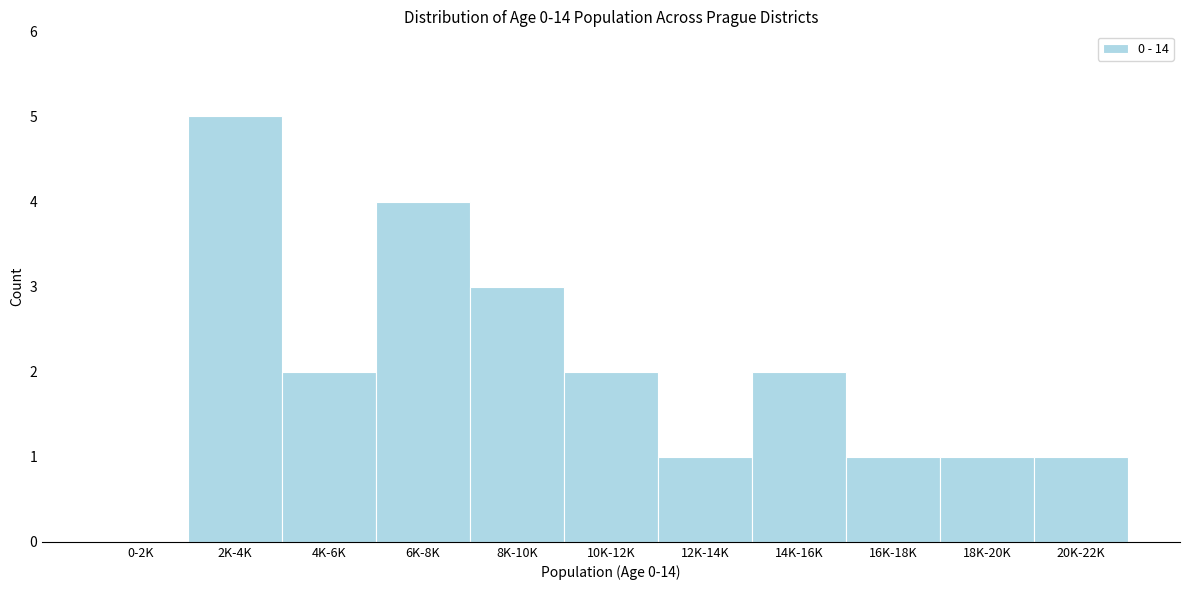

Reading right to left, extract all data points from this chart.

20K-22K=1	18K-20K=1	16K-18K=1	14K-16K=2	12K-14K=1	10K-12K=2	8K-10K=3	6K-8K=4	4K-6K=2	2K-4K=5	0-2K=0